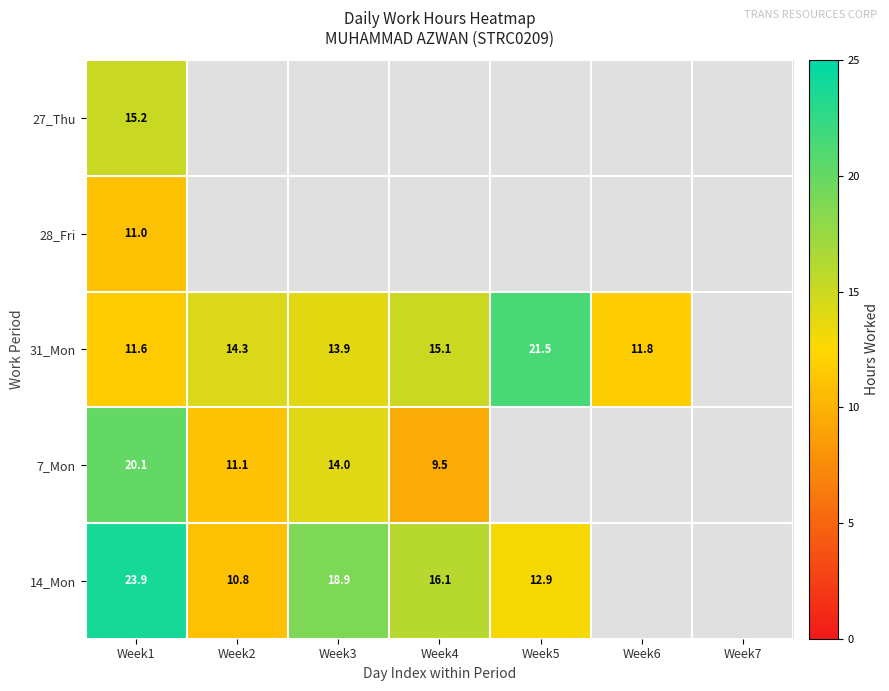

What is the total value across all series at Week1?

81.8